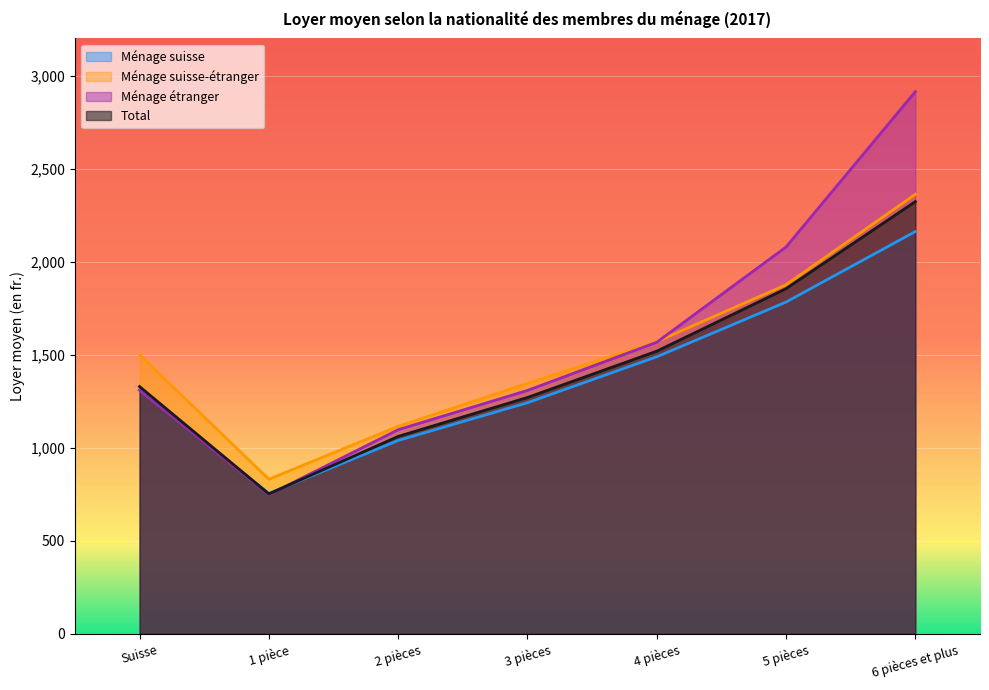

Which series ends up on top after the final intersection of Ménage suisse-étranger and Ménage étranger?

Ménage étranger